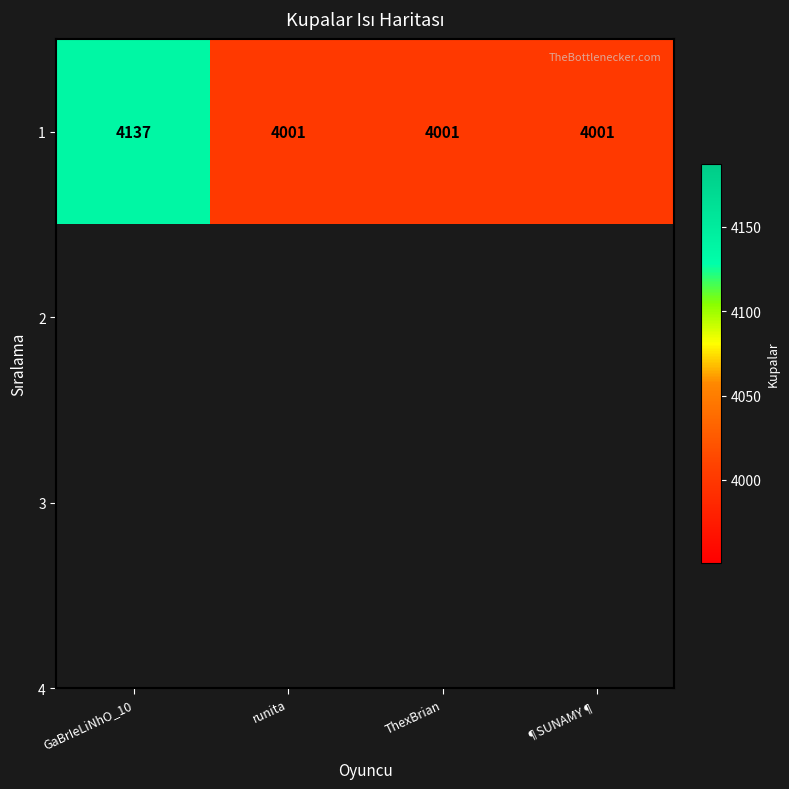

Approximately how many times larger is the value at ThexBrian compared to runita?

1.0